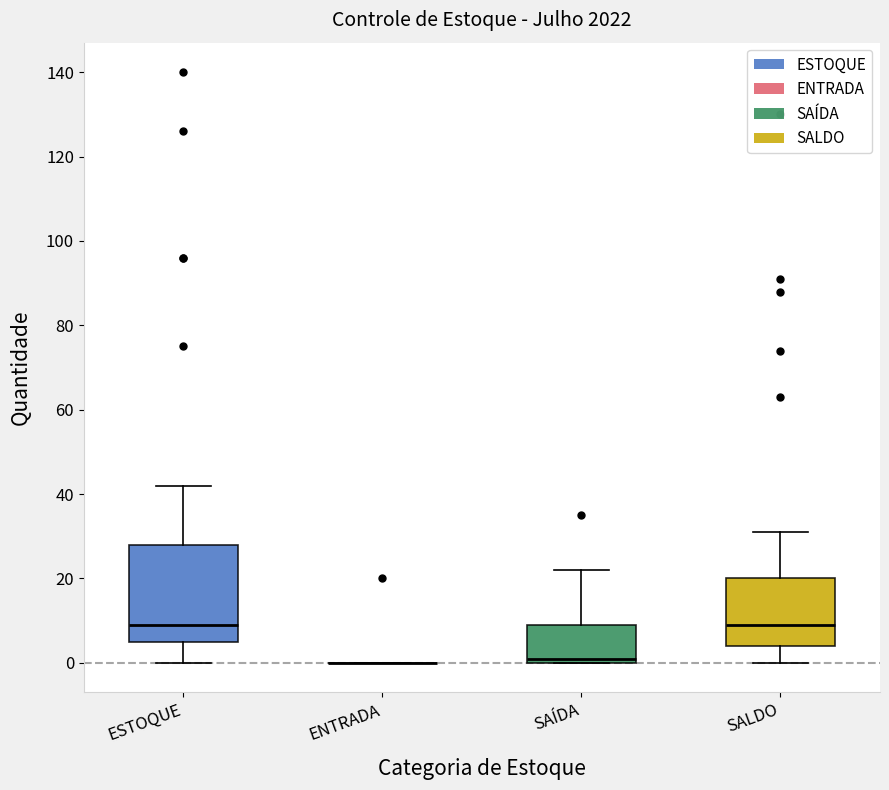

Reading left to right, read every box against the y-axis: the position of its median line, the range the box covers, and the ends of its whiskers. The values are not printed on the chart, so give them approximately, as read against the axis.

ESTOQUE: median 10, box 6 to 28, whiskers 0 to 42
ENTRADA: box collapsed to a line at 0, whiskers 0 to 0
SAÍDA: median 2, box 0 to 10, whiskers 0 to 22
SALDO: median 10, box 4 to 20, whiskers 0 to 32